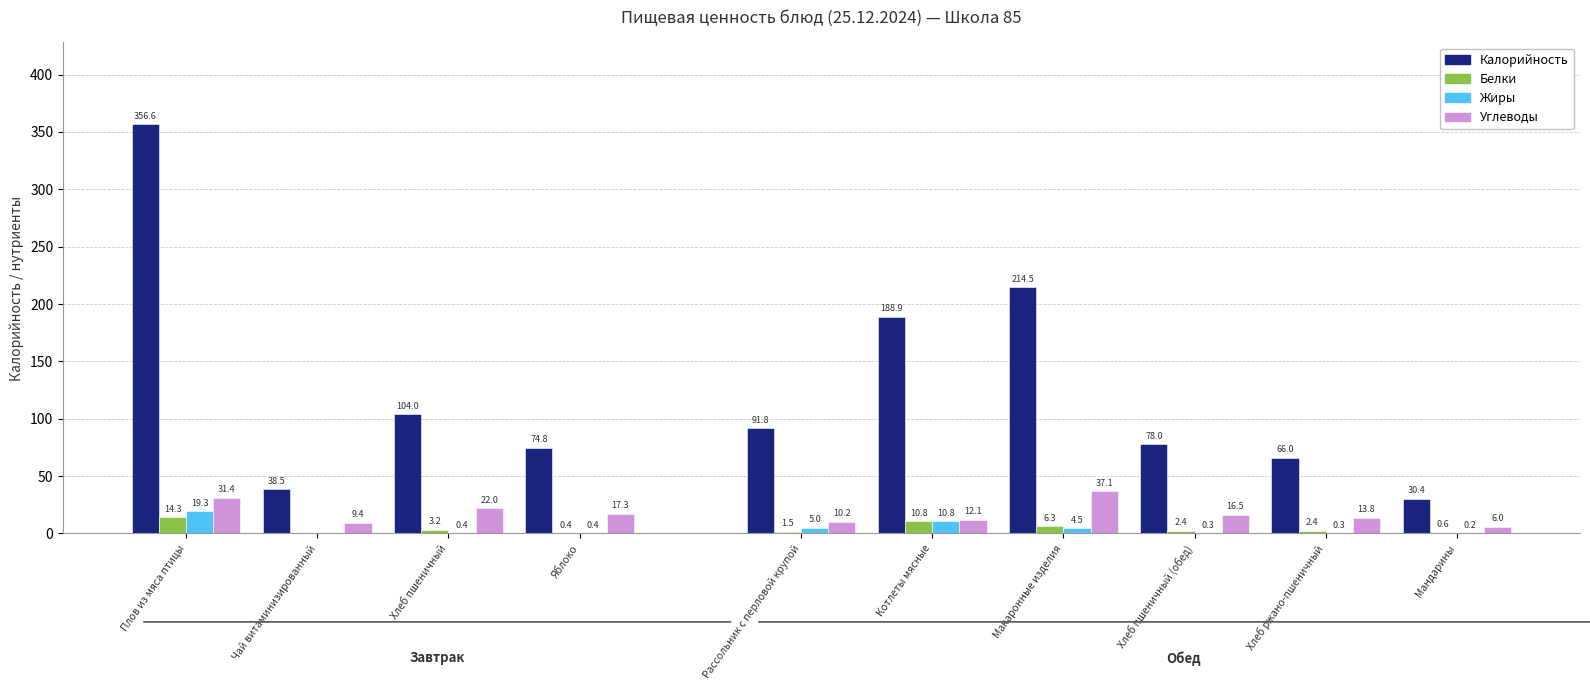

Where is Белки nearest to the value 7?

Макаронные изделия